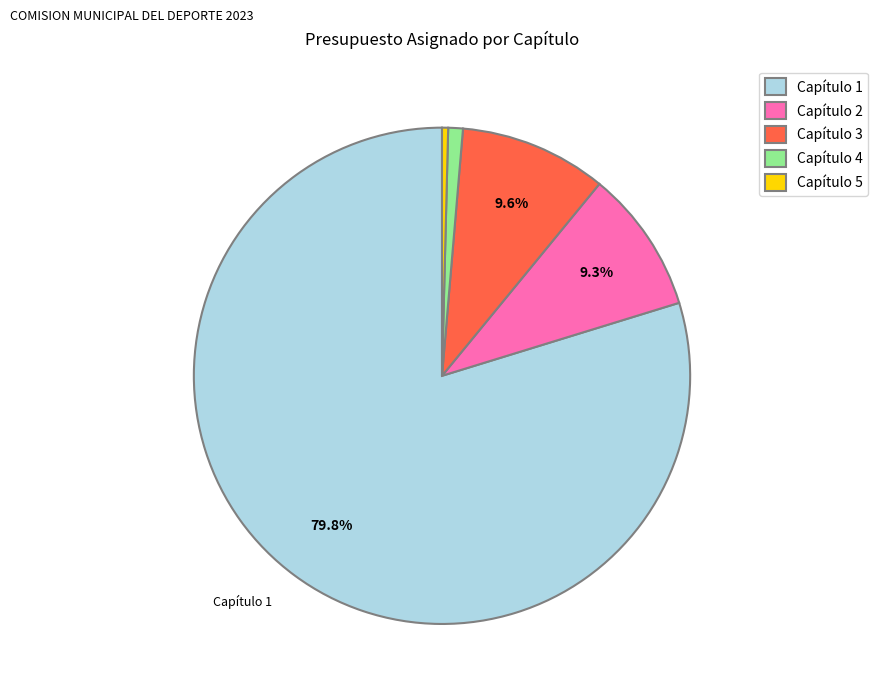

Is it true that Capítulo 3 is 10% of the pie?

True